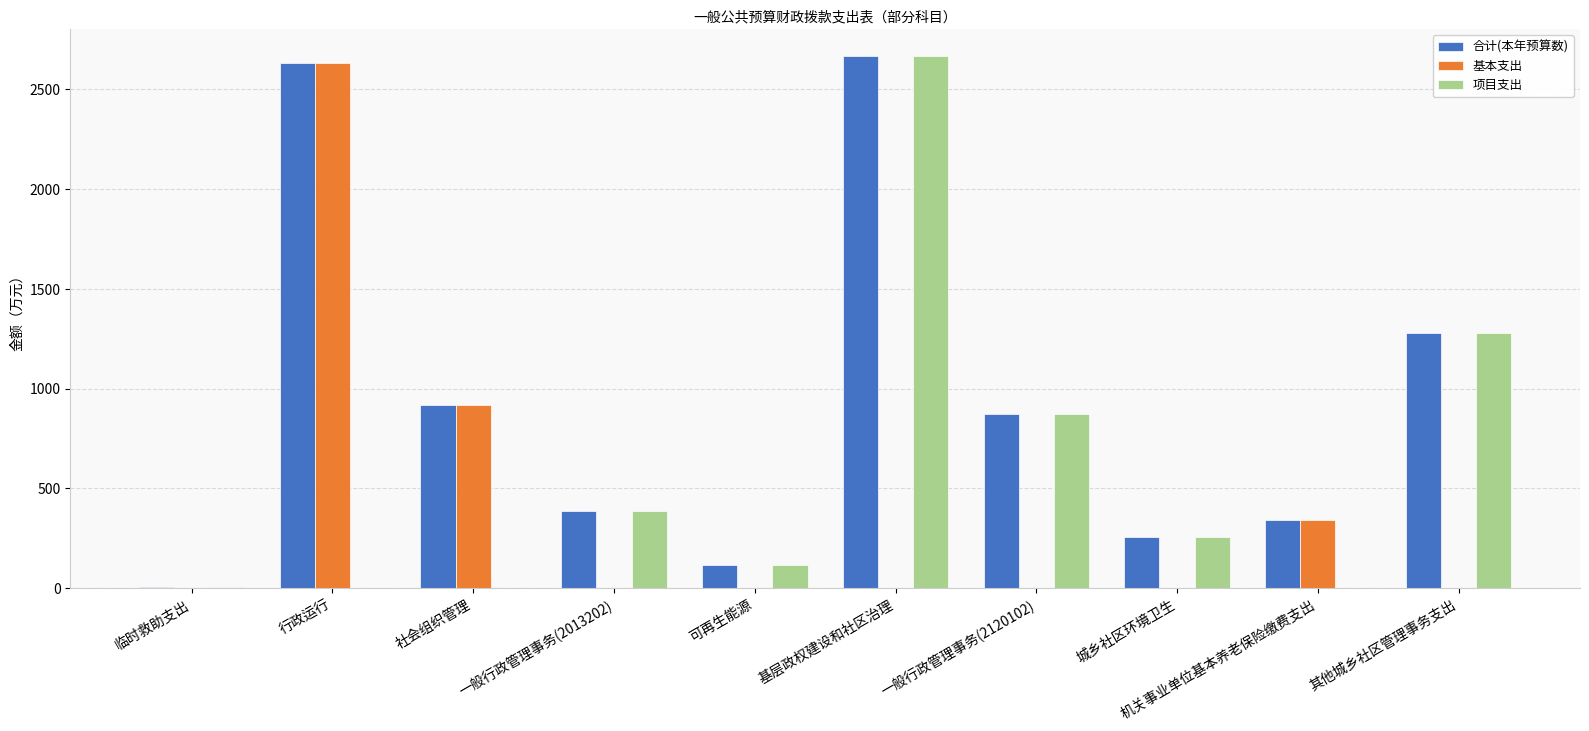

What is the total value across all series at 基层政权建设和社区治理?

5335.5